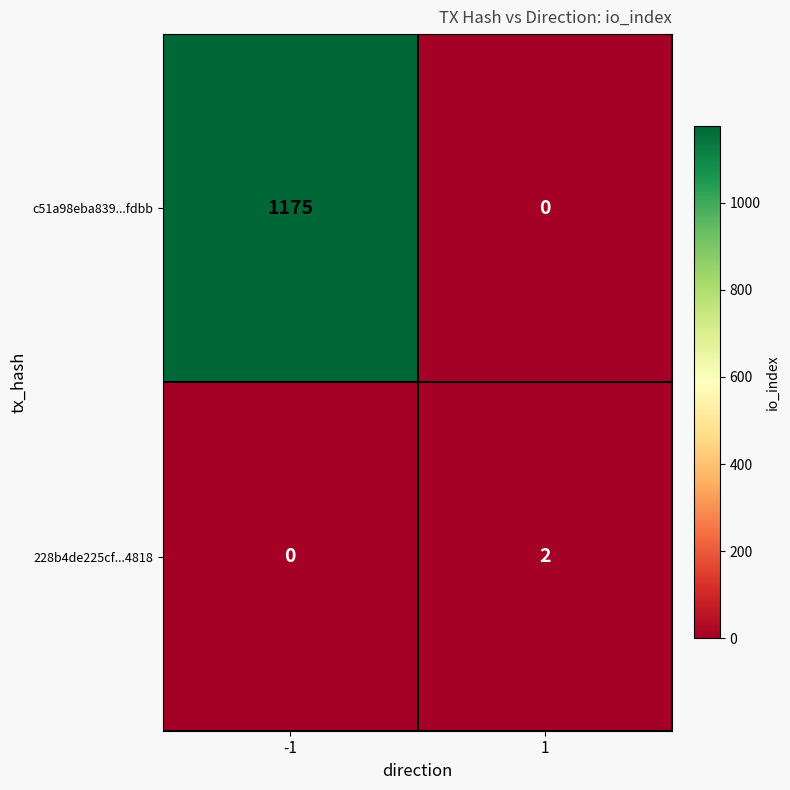

What is the maximum value shown in the chart?

1175